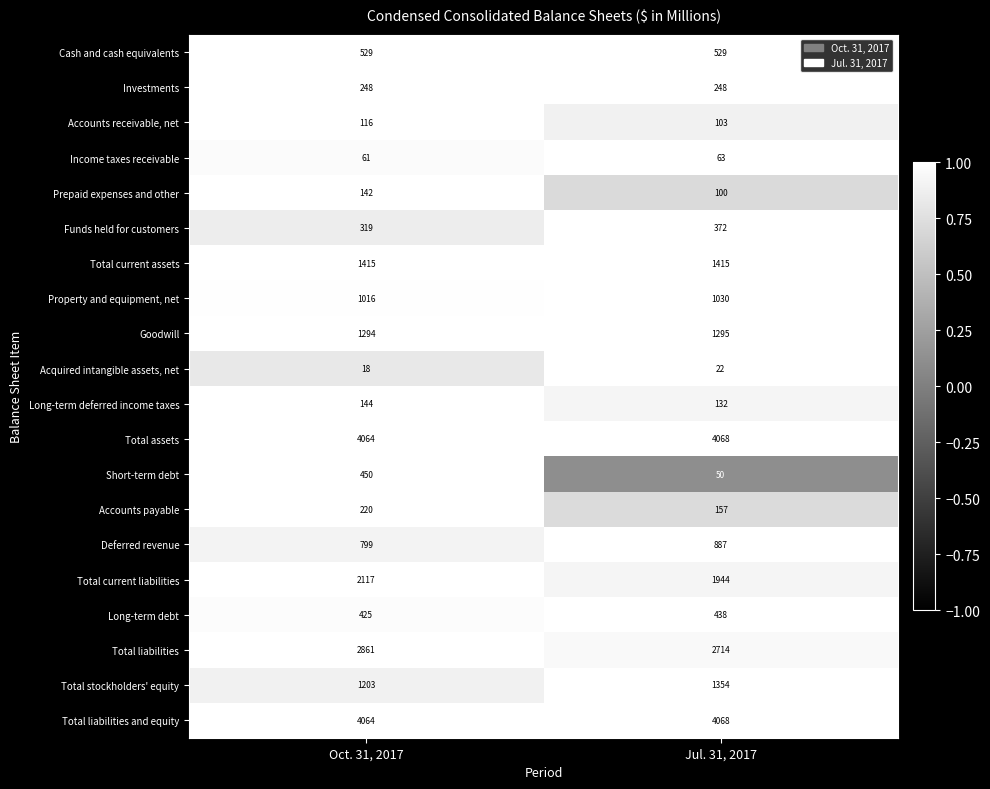

What is the total value across all series at Oct. 31, 2017?

21505